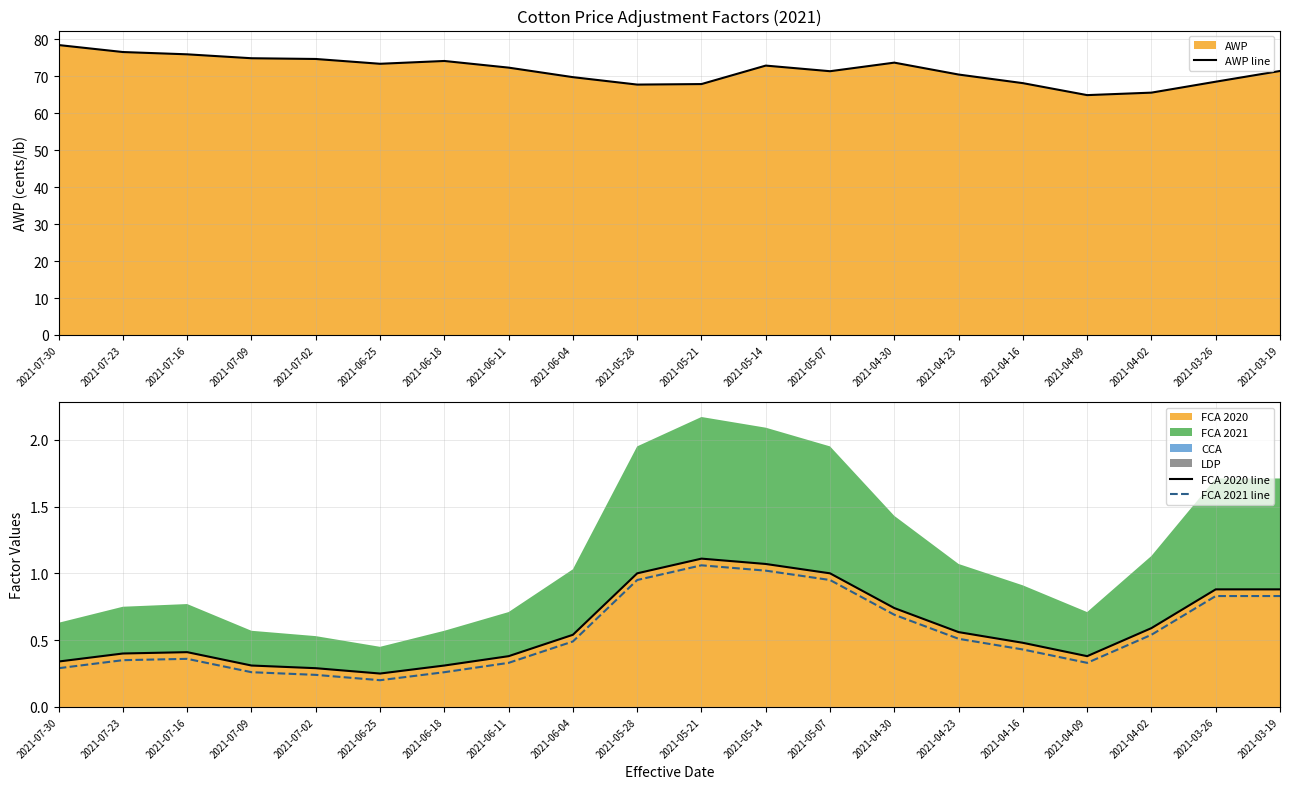

Reading left to right, extract all data points from this chart.

AWP line: 2021-07-30=78.5	2021-07-23=76.6	2021-07-16=76.0	2021-07-09=74.9	2021-07-02=74.7	2021-06-25=73.4	2021-06-18=74.2	2021-06-11=72.4	2021-06-04=69.8	2021-05-28=67.8	2021-05-21=67.9	2021-05-14=72.9	2021-05-07=71.4	2021-04-30=73.7	2021-04-23=70.5	2021-04-16=68.2	2021-04-09=64.9	2021-04-02=65.6	2021-03-26=68.5	2021-03-19=71.5
FCA 2020 line: 2021-07-30=0.3	2021-07-23=0.4	2021-07-16=0.4	2021-07-09=0.3	2021-07-02=0.3	2021-06-25=0.2	2021-06-18=0.3	2021-06-11=0.4	2021-06-04=0.5	2021-05-28=1.0	2021-05-21=1.1	2021-05-14=1.1	2021-05-07=1.0	2021-04-30=0.7	2021-04-23=0.6	2021-04-16=0.5	2021-04-09=0.4	2021-04-02=0.6	2021-03-26=0.9	2021-03-19=0.9
FCA 2021 line: 2021-07-30=0.3	2021-07-23=0.3	2021-07-16=0.4	2021-07-09=0.3	2021-07-02=0.2	2021-06-25=0.2	2021-06-18=0.3	2021-06-11=0.3	2021-06-04=0.5	2021-05-28=0.9	2021-05-21=1.1	2021-05-14=1.0	2021-05-07=0.9	2021-04-30=0.7	2021-04-23=0.5	2021-04-16=0.4	2021-04-09=0.3	2021-04-02=0.5	2021-03-26=0.8	2021-03-19=0.8